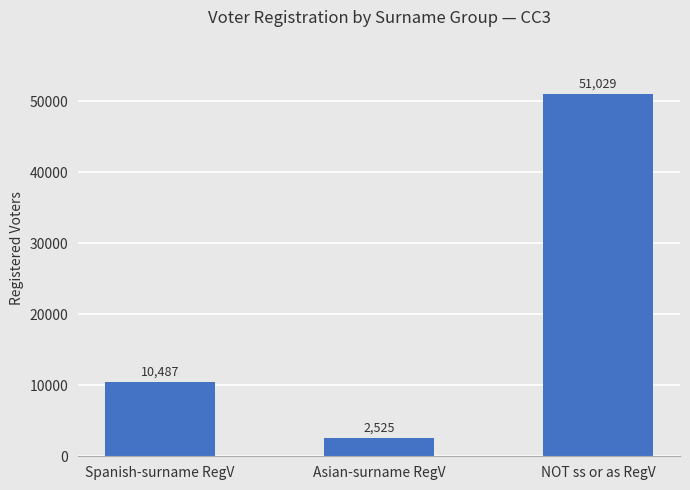

Reading left to right, extract all data points from this chart.

Spanish-surname RegV=10487	Asian-surname RegV=2525	NOT ss or as RegV=51029